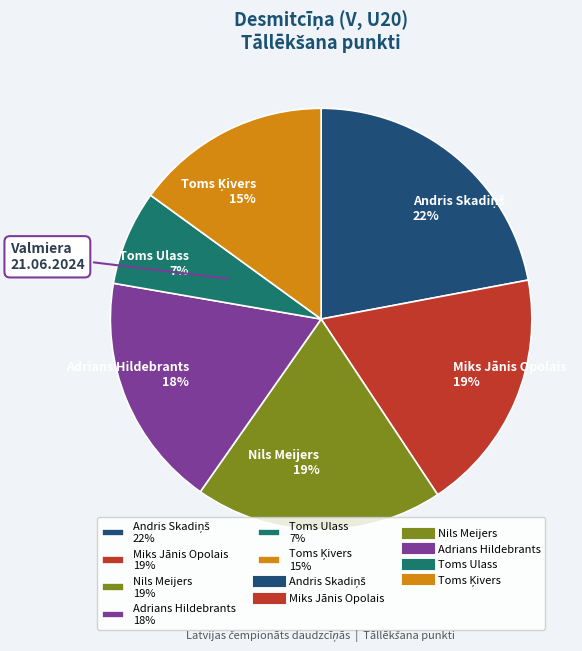

Is there a majority slice in this chart?

No